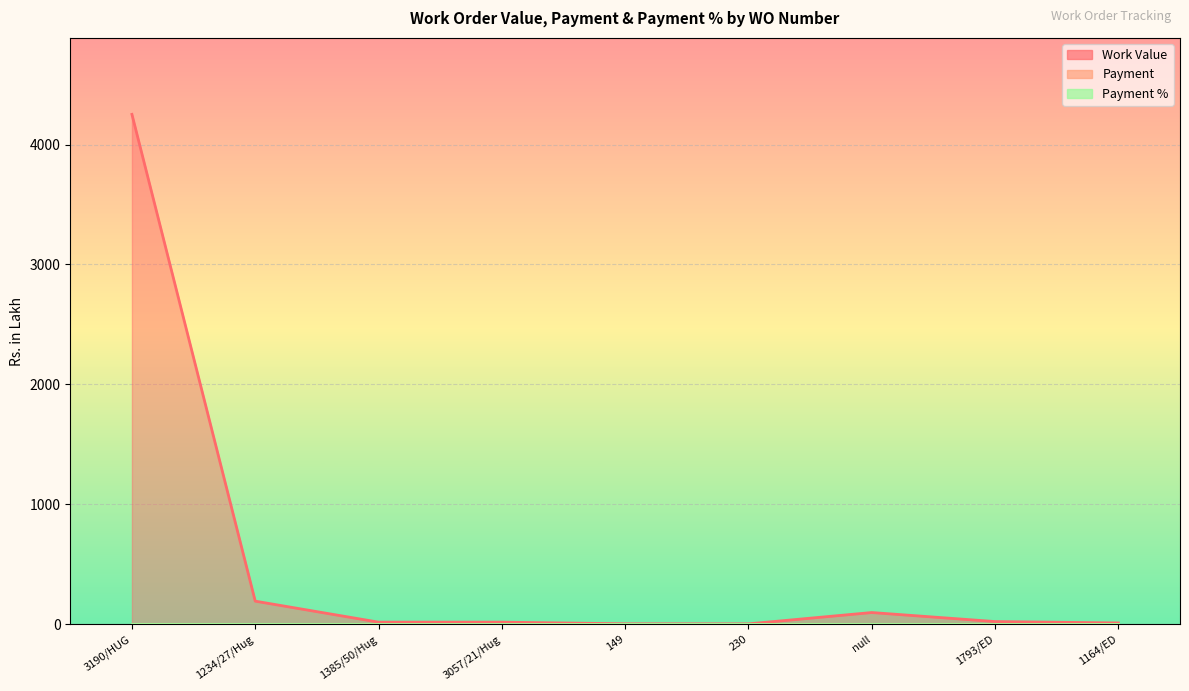

Reading right to left, transcribe all the data shown in this chart.

Work Value: 10.9	22.4	97.7	3.1	3.6	17.5	17.5	192.5	4251.5
Payment: 0.0	0.0	0.0	0.0	0.0	0.0	0.0	0.0	0.0
Payment %: 0.0	0.0	0.0	0.0	0.0	0.0	0.0	0.0	0.0